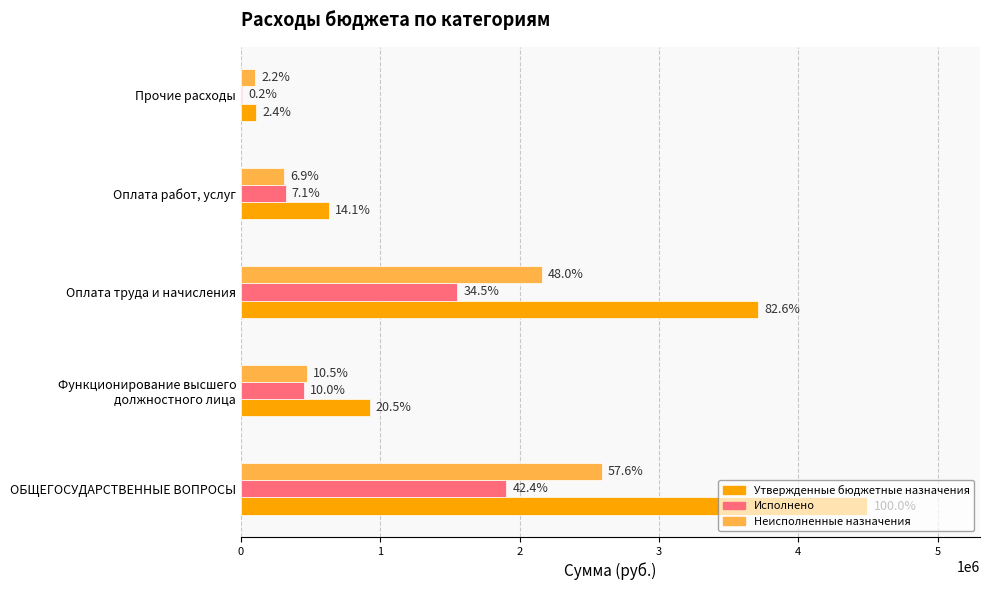

What are all the series names shown in the legend?

Утвержденные бюджетные назначения, Исполнено, Неисполненные назначения